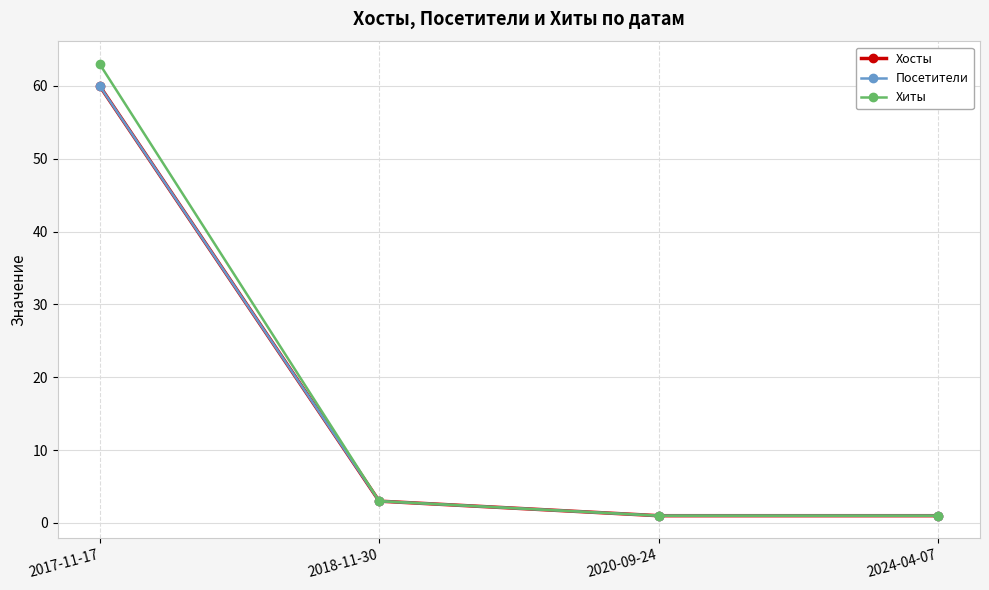

True or false: Хосты and Хиты intersect in this chart.

False